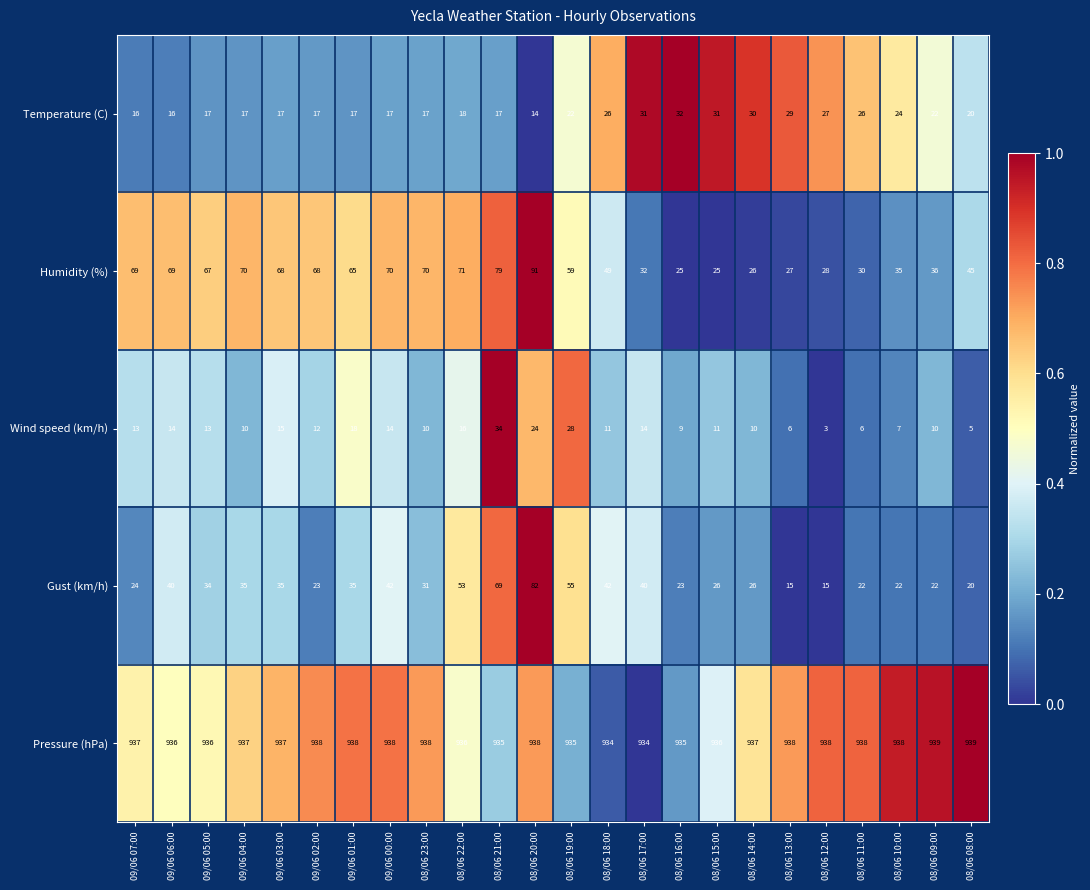

Rank the series at 08/06 10:00 from highest to lowest value.

Pressure (hPa), Humidity (%), Temperature (C), Gust (km/h), Wind speed (km/h)